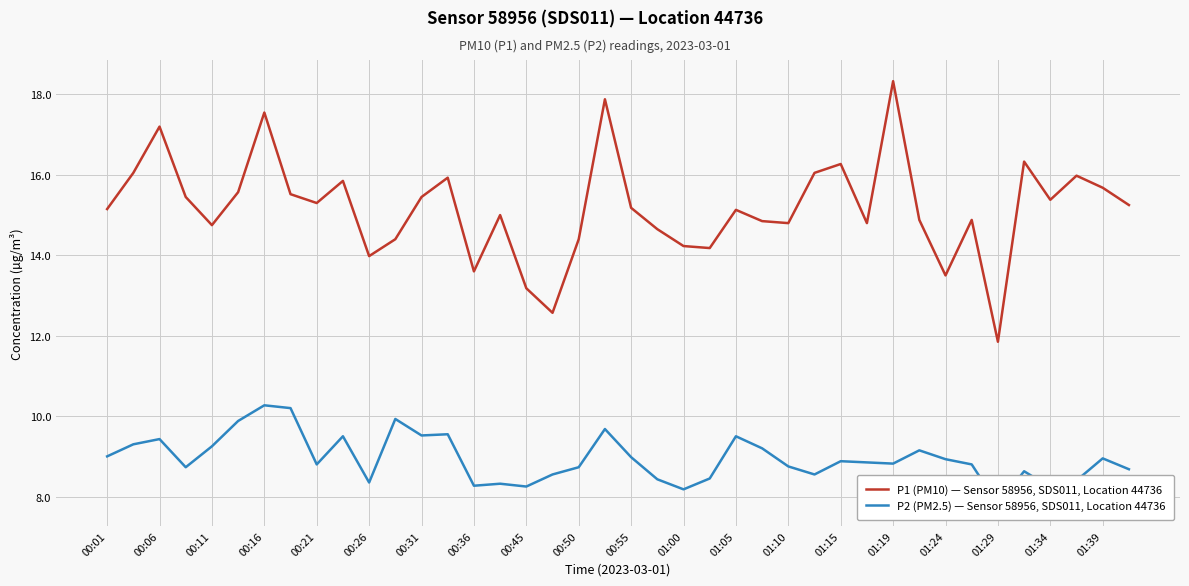

The value of P1 (PM10) — Sensor 58956, SDS011, Location 44736 at 00:01 is 7.7. True or false?

False